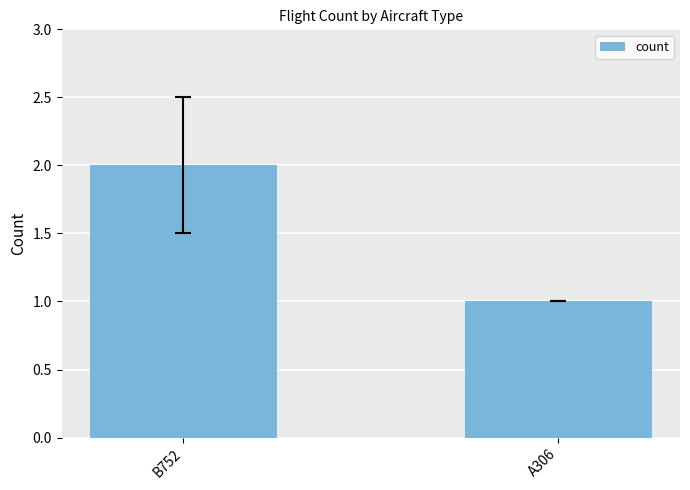

What is the change in value from B752 to A306?

-1